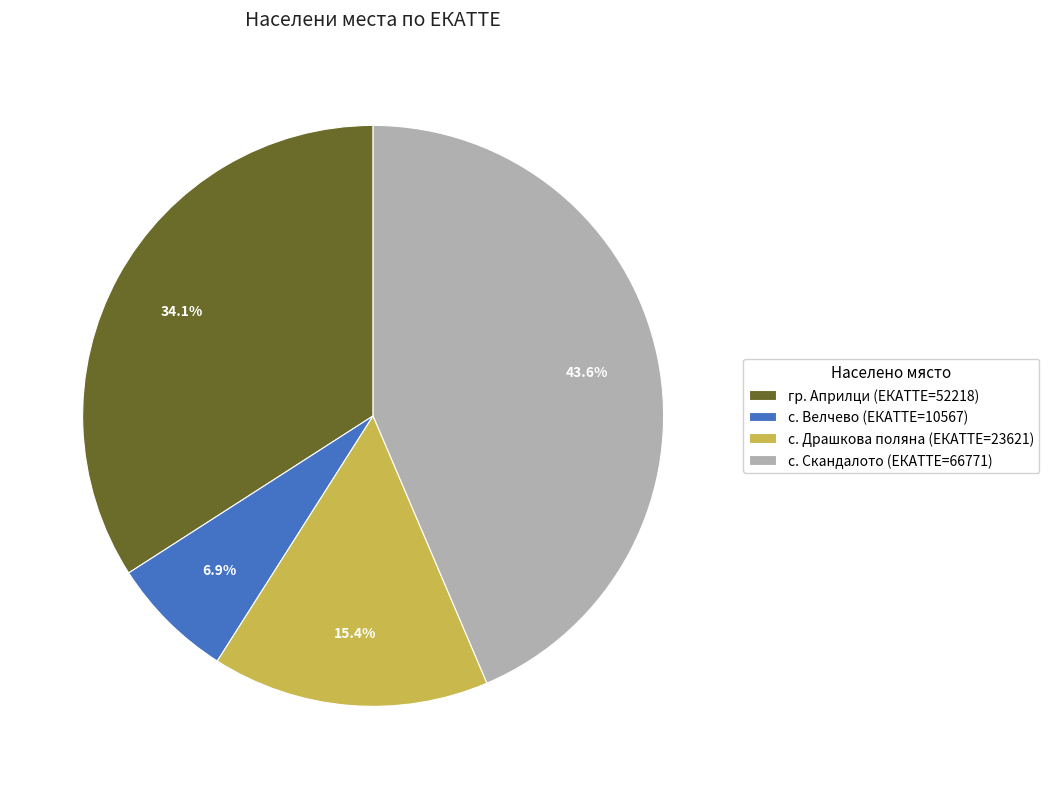

What percentage is NOT represented by с. Велчево (ЕКАТТЕ=10567)?

93.1%